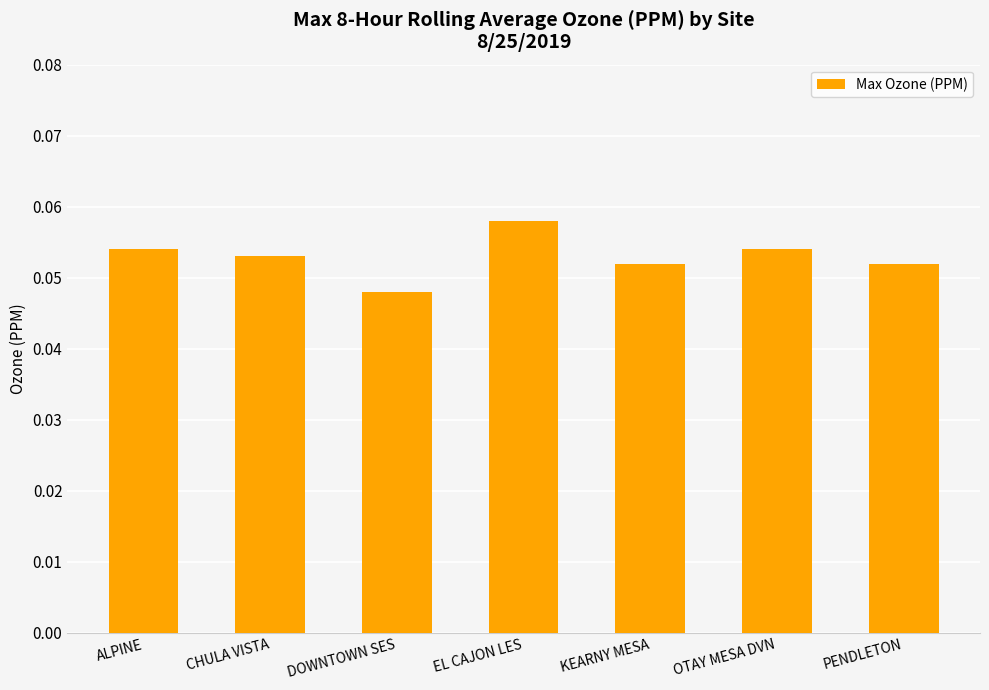

Which label corresponds to the largest value in the chart?

EL CAJON LES